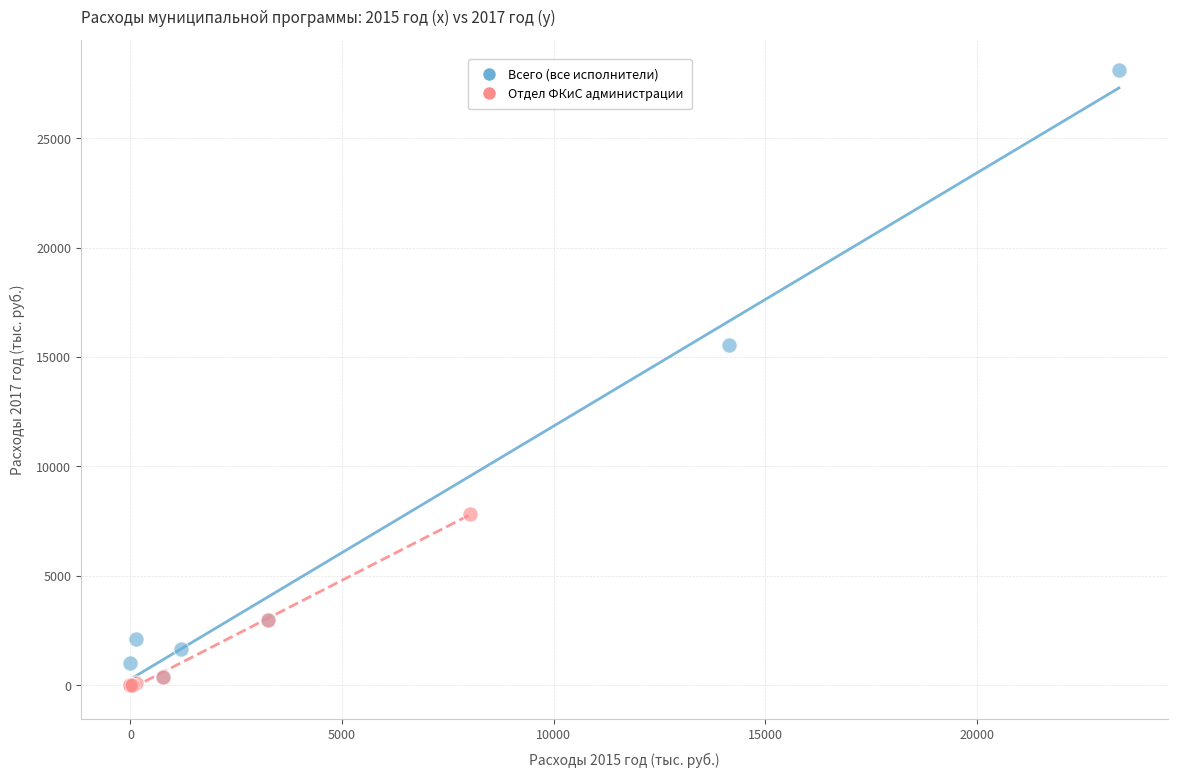

Which series contains the highest Y value?

Всего (все исполнители)